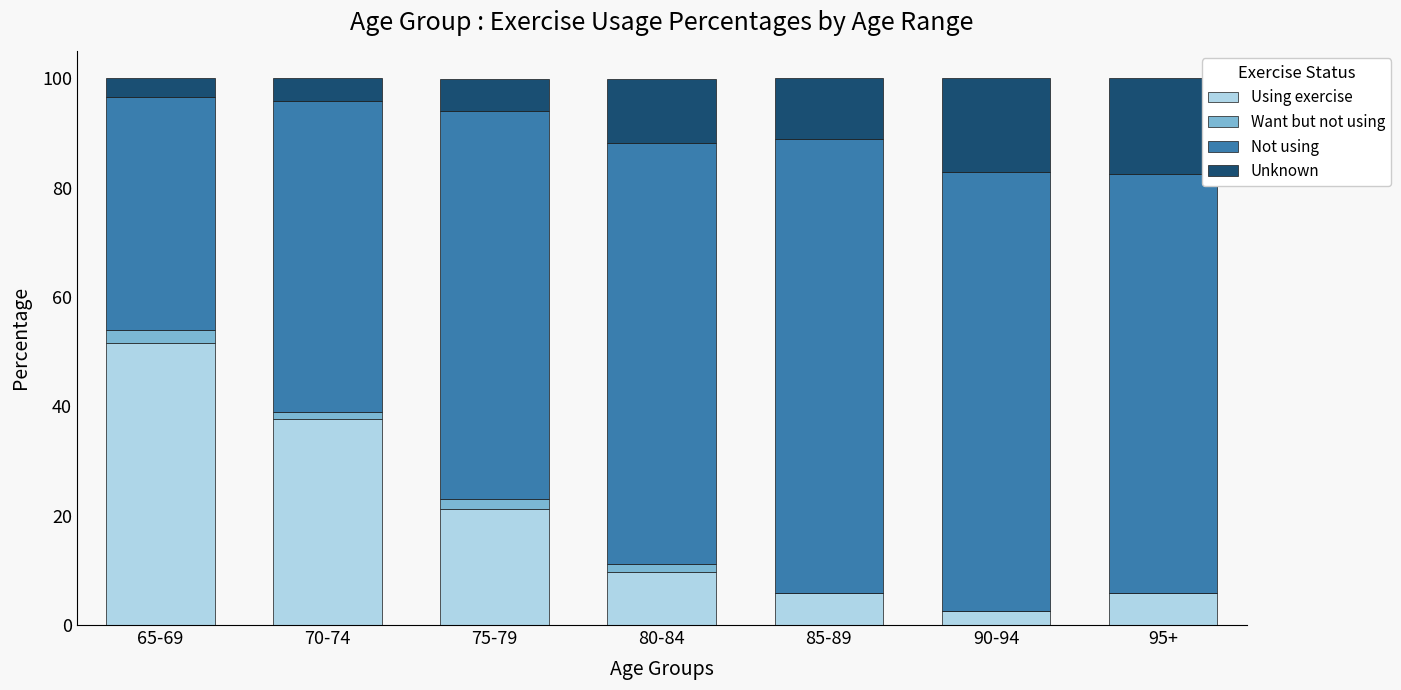

What is the total value across all series at 85-89?

100.0